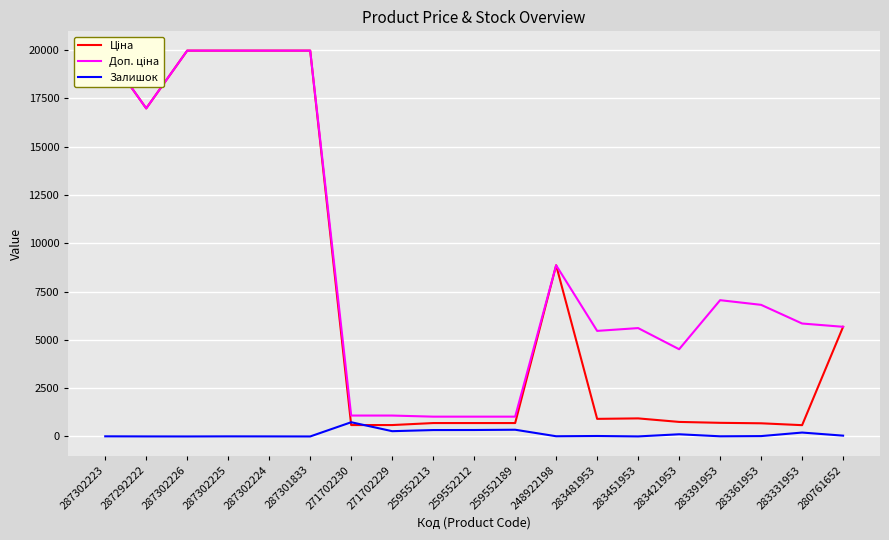

How many data points does each series have?

19